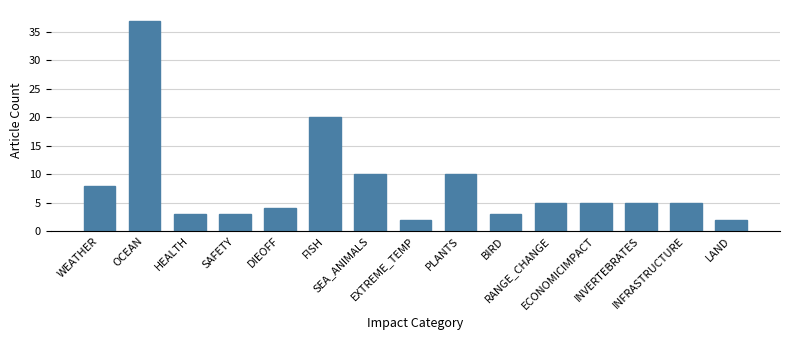

Reading left to right, extract all data points from this chart.

WEATHER=8	OCEAN=37	HEALTH=3	SAFETY=3	DIEOFF=4	FISH=20	SEA_ANIMALS=10	EXTREME_TEMP=2	PLANTS=10	BIRD=3	RANGE_CHANGE=5	ECONOMICIMPACT=5	INVERTEBRATES=5	INFRASTRUCTURE=5	LAND=2